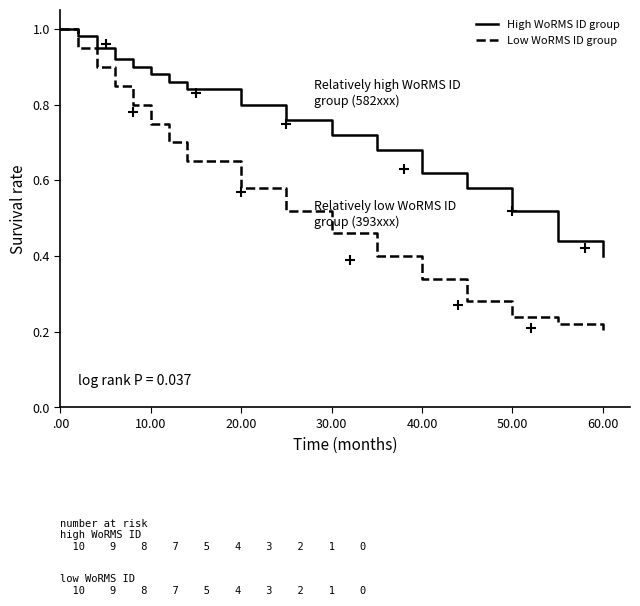

Which series has the largest range (max minus min)?

Low WoRMS ID group